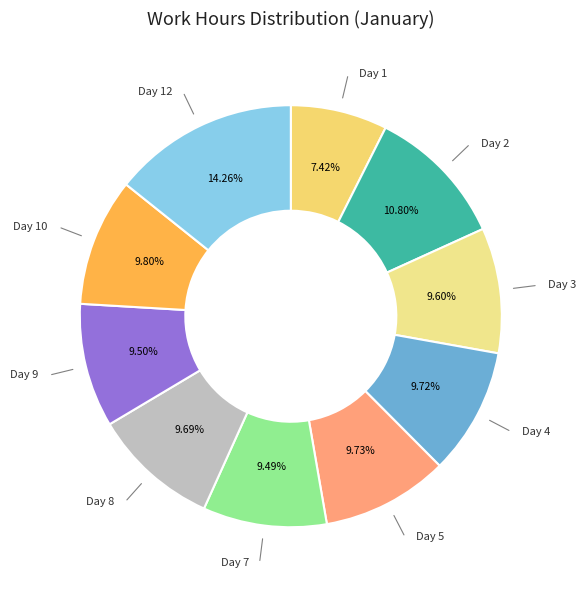

Count the number of slices in the pie.

10